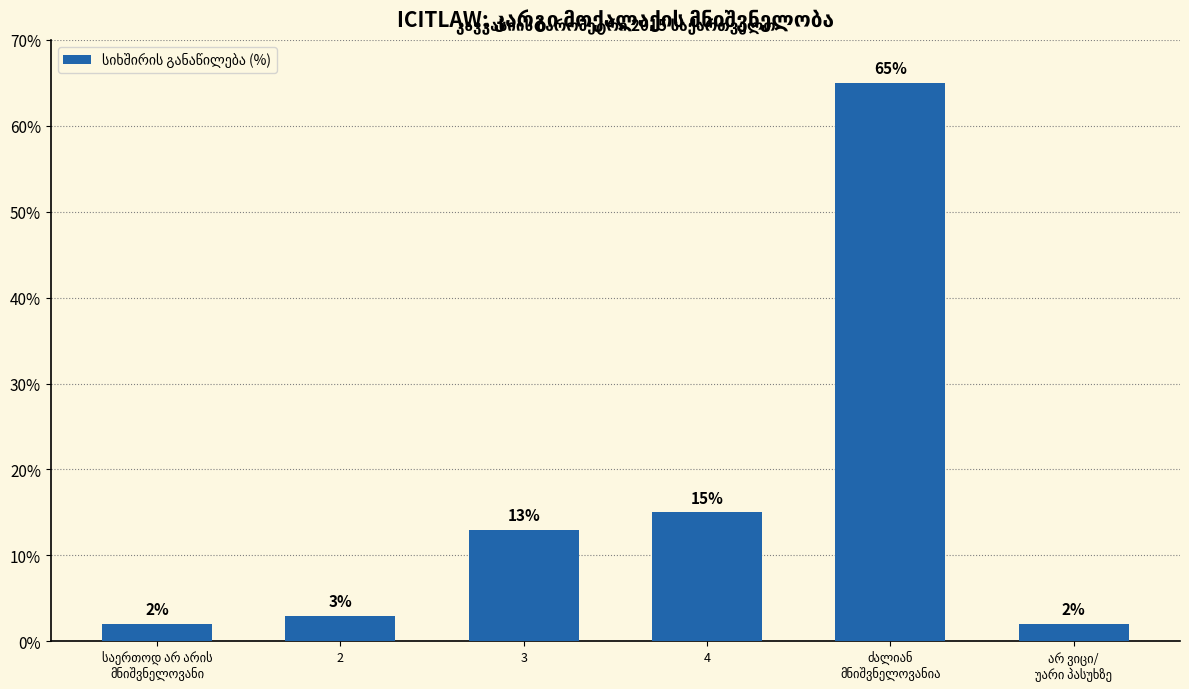

What is the difference between the second highest and second lowest values?

13